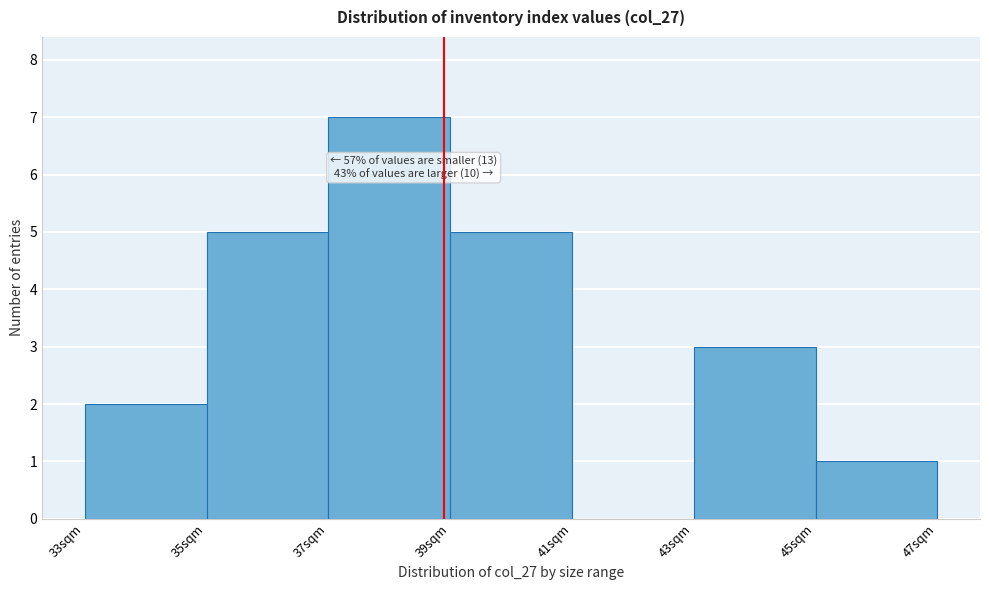

Which range on the x-axis has the tallest bar?

37 to 39